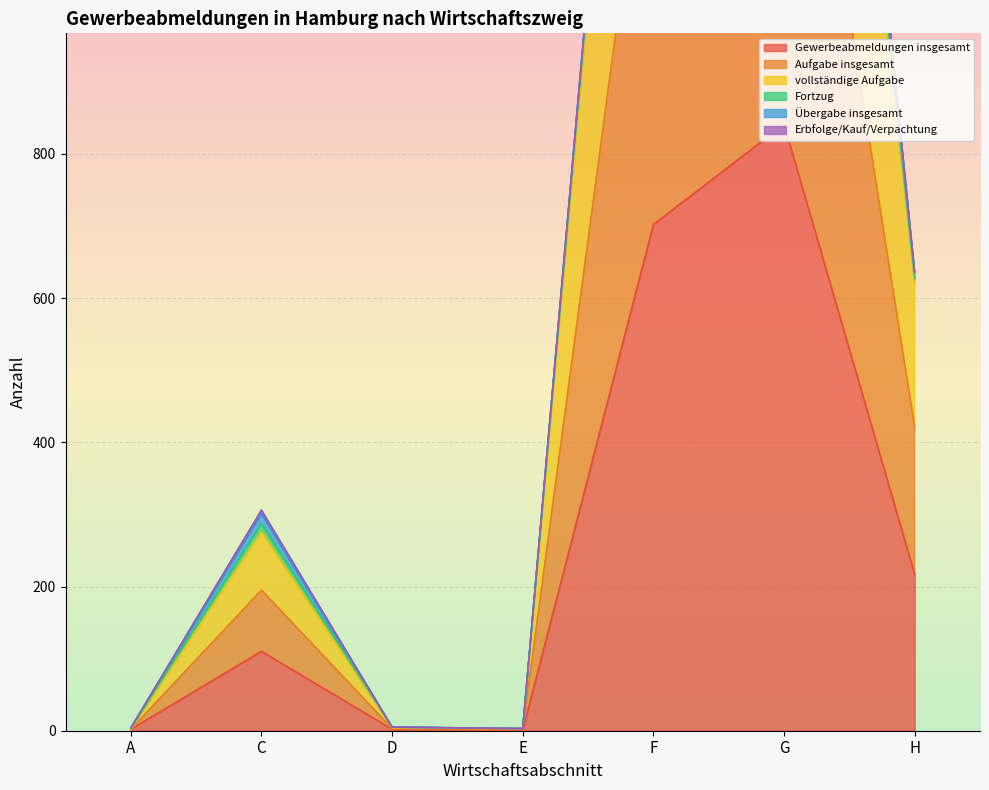

True or false: Gewerbeabmeldungen insgesamt and vollständige Aufgabe cross at least once.

False